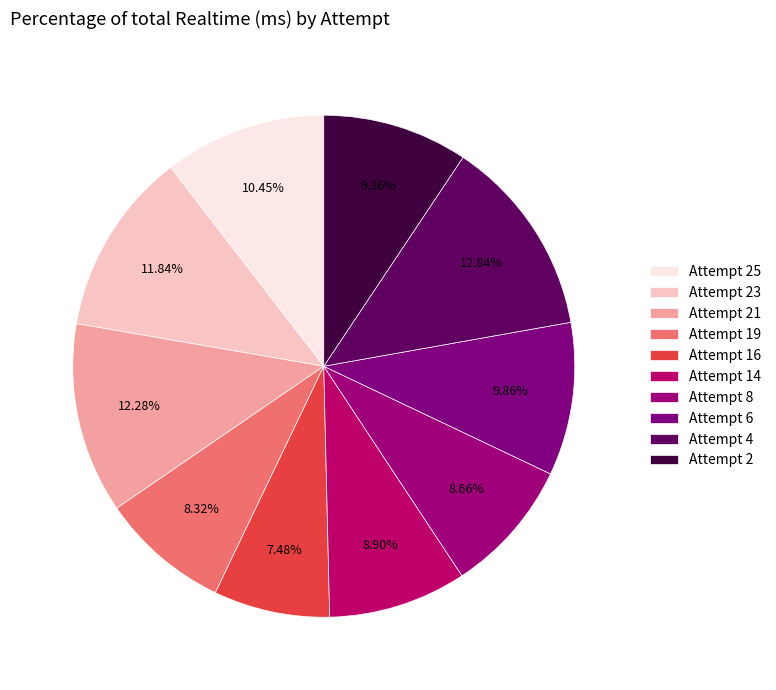

To the nearest percent, what portion does Attempt 8 represent?

9%